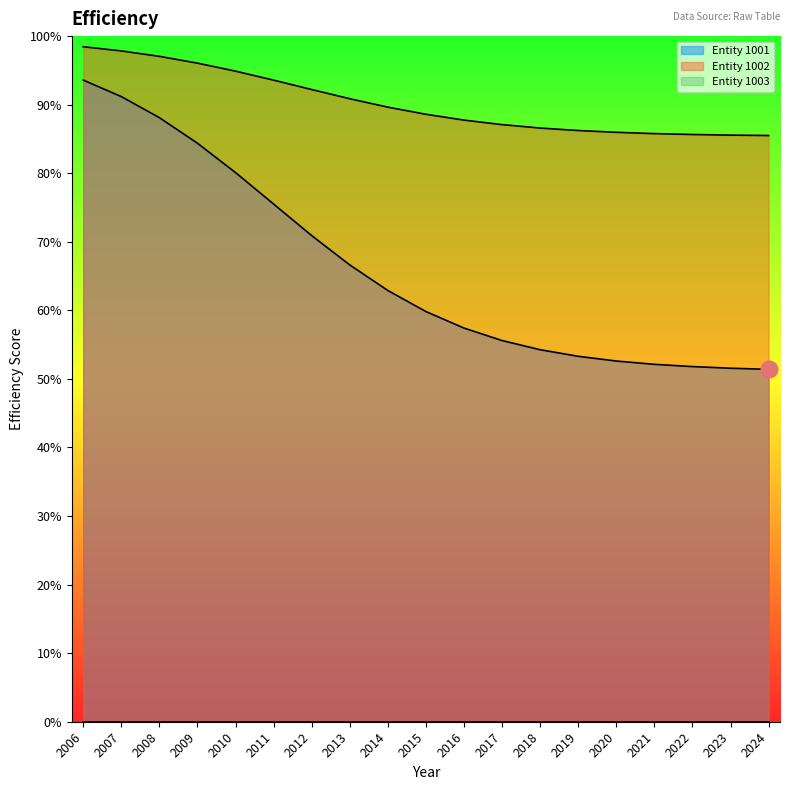

What is the value of the Entity 1001 point at the 15th from the left?

0.5